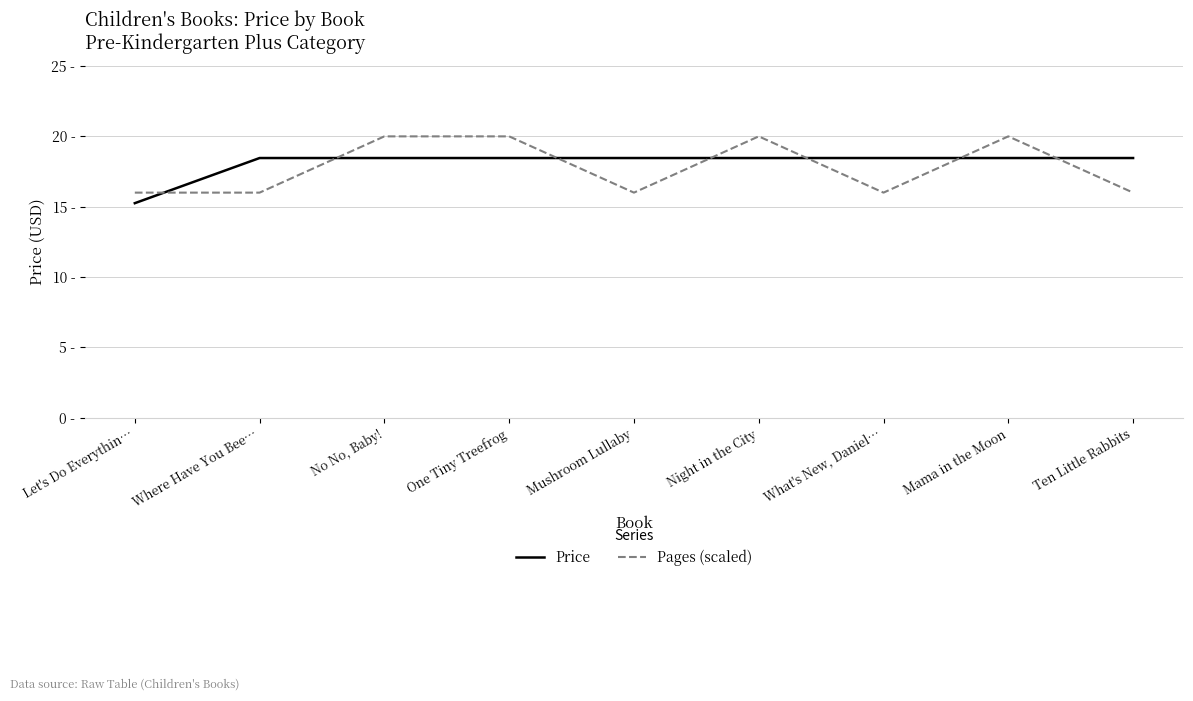

Does the chart display data point markers on the line(s)?

No